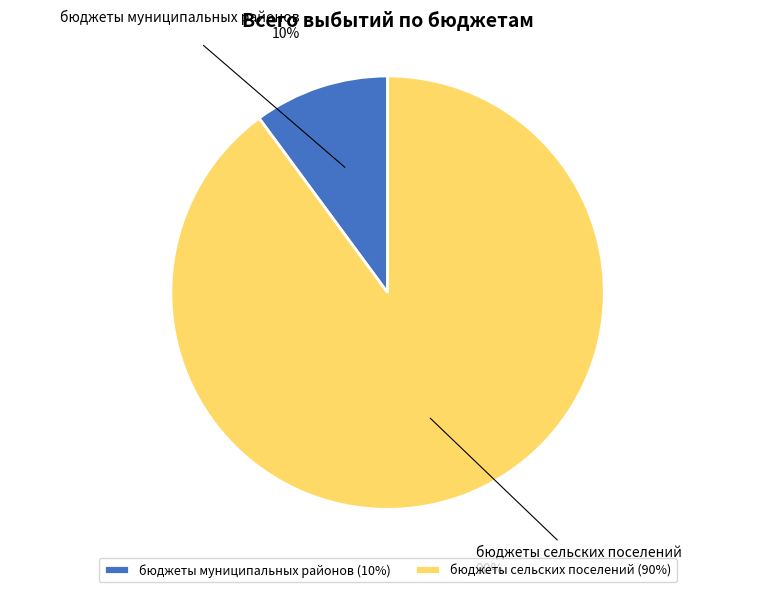

The бюджеты сельских поселений slice represents 90% of the pie. True or false?

True